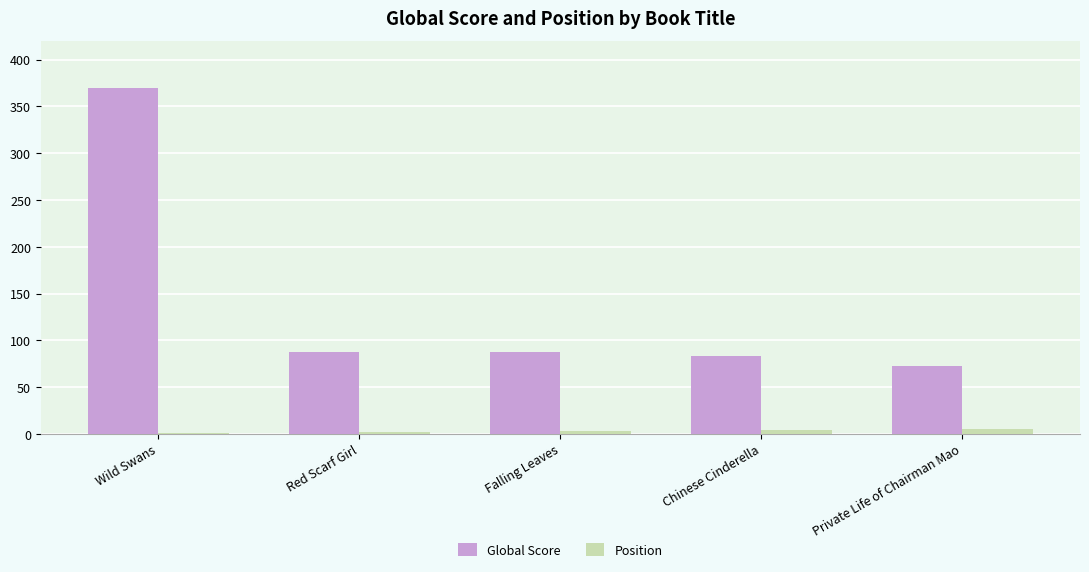

At which label does Global Score first exceed 88?

Wild Swans